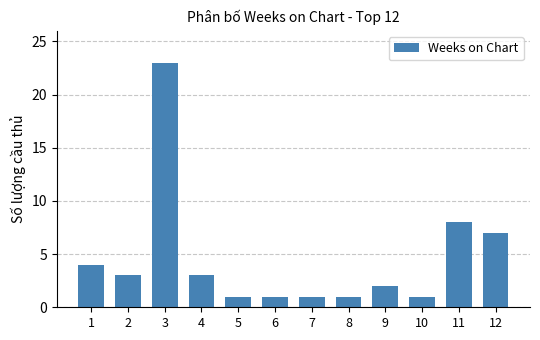

What is the value of the 5th bar from the left?

1